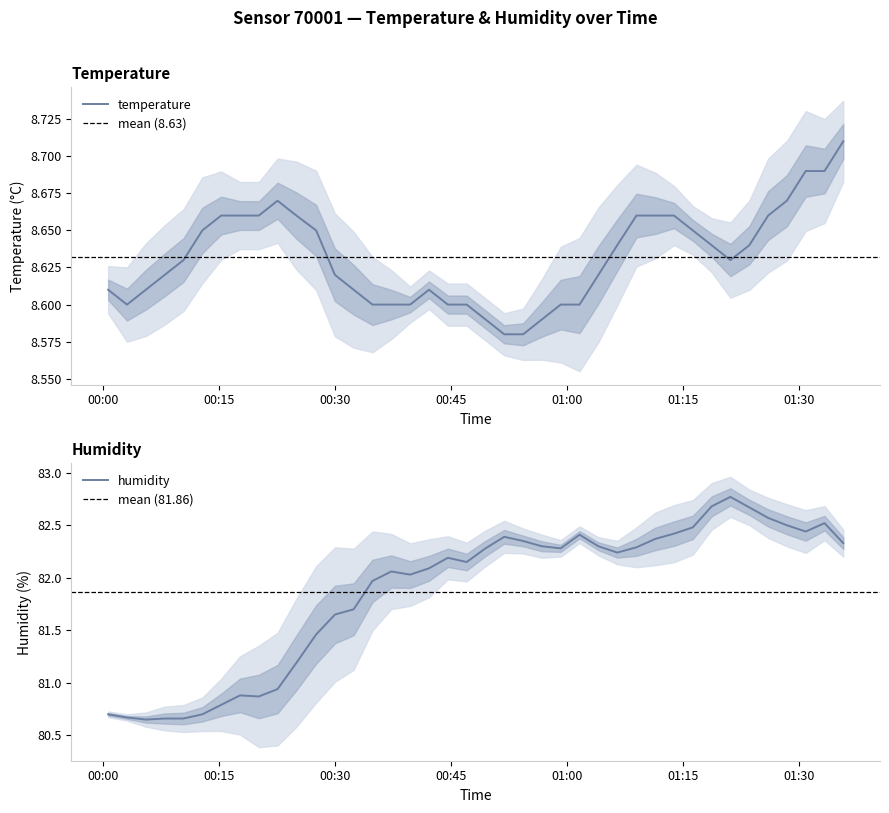

What is the value of the temperature point at the 24th from the left?

8.6